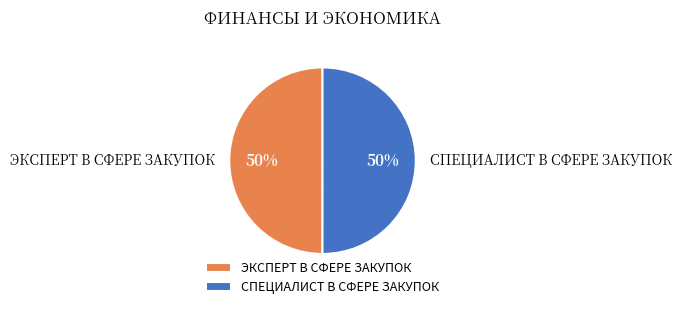

To the nearest percent, what is the combined percentage of ЭКСПЕРТ В СФЕРЕ ЗАКУПОК and СПЕЦИАЛИСТ В СФЕРЕ ЗАКУПОК?

100%